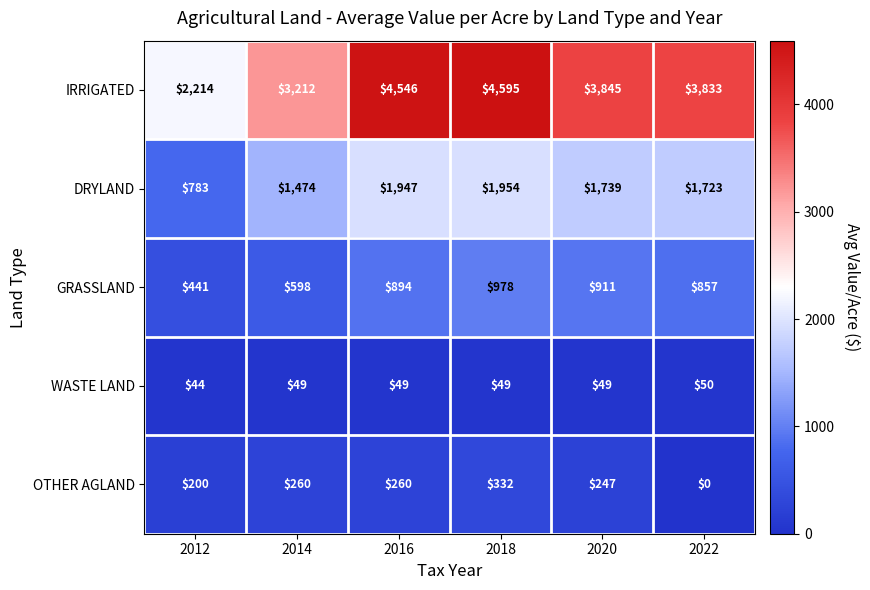

What is the maximum value for WASTE LAND?

50